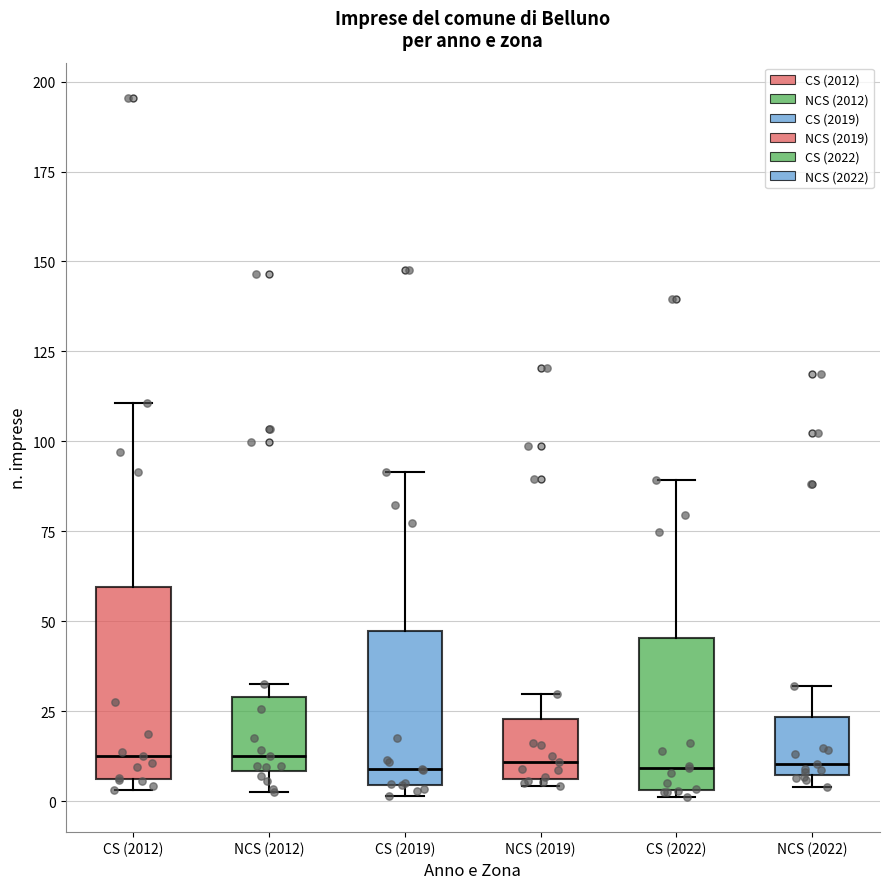

Reading left to right, transcribe this box plot: for each box, give where its median line is, the range the box spans, and where its two whiskers end, as read against the y-axis. The values are not printed on the chart, so give them approximately, as read against the axis.

CS (2012): median 15, box 5 to 60, whiskers 5 (just below the box's lower edge) to 110
NCS (2012): median 15, box 10 to 30, whiskers 5 to 30 (just above the box's upper edge)
CS (2019): median 10, box 5 to 45, whiskers 0 to 90
NCS (2019): median 10, box 5 to 25, whiskers 5 (just below the box's lower edge) to 30
CS (2022): median 10, box 5 to 45, whiskers 0 to 90
NCS (2022): median 10, box 5 to 25, whiskers 5 (just below the box's lower edge) to 30